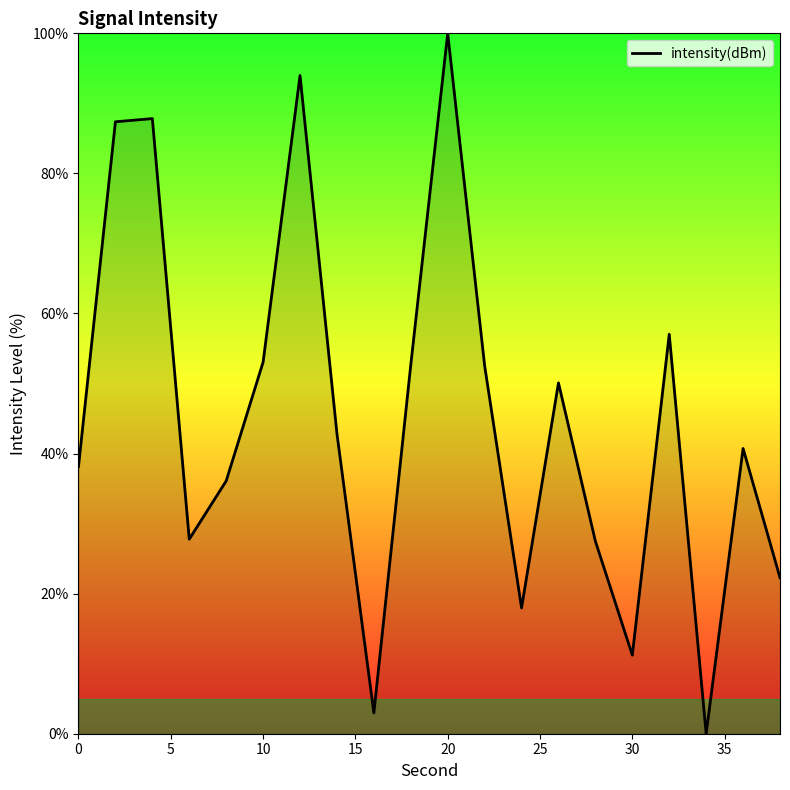

What is the greatest value displayed?

100.0